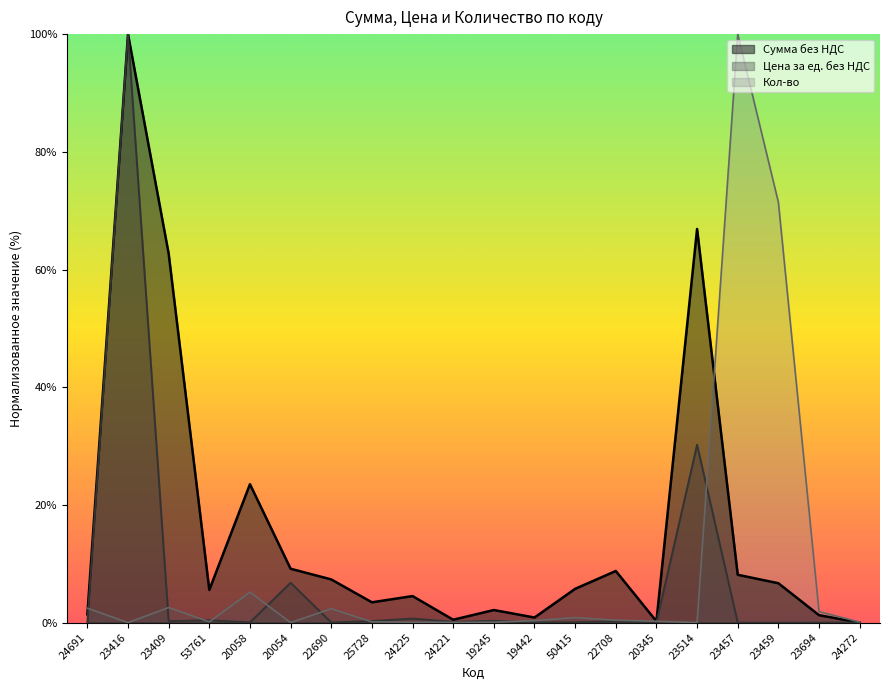

Reading right to left, list all the values displayed in this chart.

Сумма без НДС: 0.0	1.3	6.7	8.1	66.9	0.2	8.8	5.7	0.9	2.1	0.5	4.5	3.5	7.3	9.2	23.5	5.6	62.7	100.0	1.4
Цена за ед. без НДС: 0.0	0.0	0.0	0.0	30.2	0.0	0.2	0.1	0.0	0.3	0.1	0.7	0.3	0.0	6.8	0.0	0.4	0.3	100.0	0.0
Кол-во: 0.1	1.9	71.4	100.0	0.0	0.2	0.4	0.9	0.3	0.1	0.0	0.1	0.1	2.4	0.0	5.2	0.1	2.6	0.0	2.5